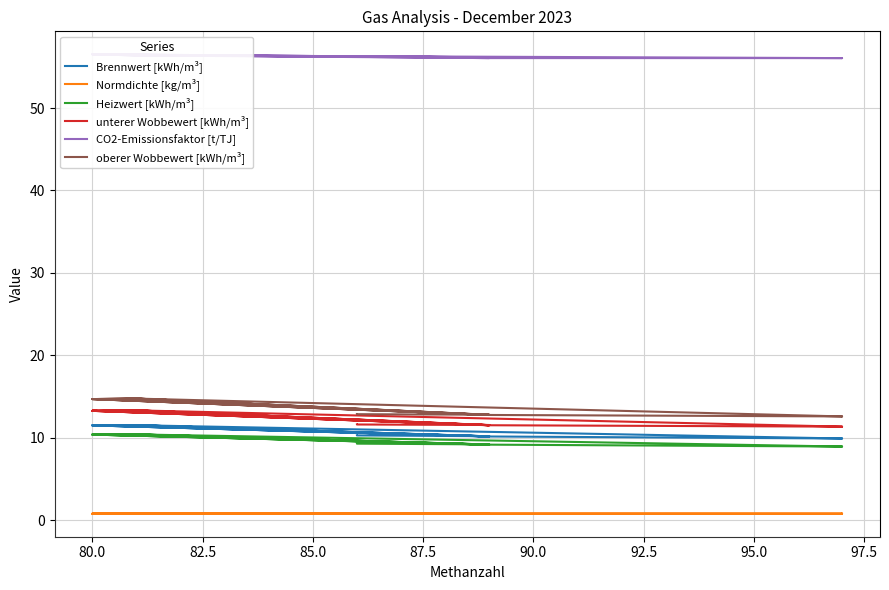

The value of Normdichte [kg/m³] at 85.0 is 0.8. True or false?

True